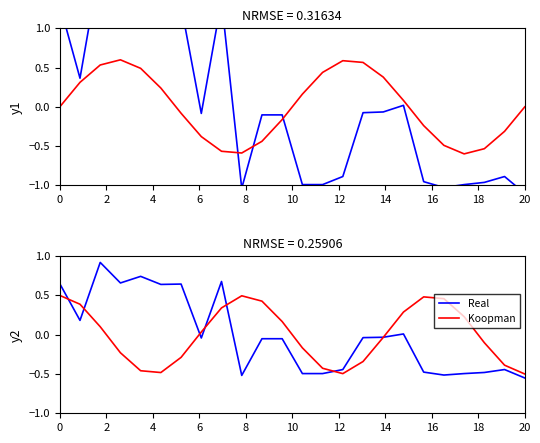

How many negative values does the Koopman series have?

12